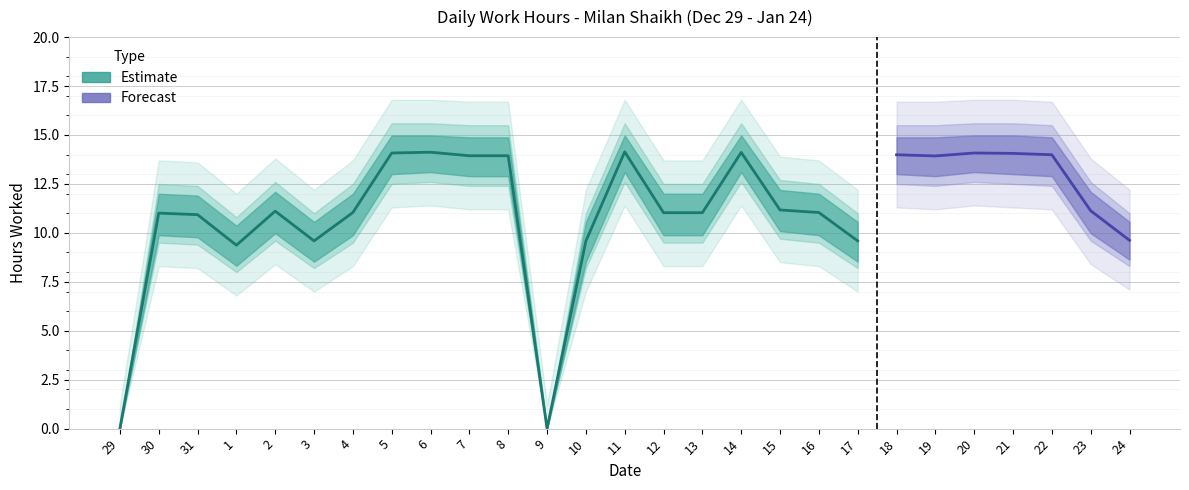

At which label does Low (Hours) reach its minimum?

29